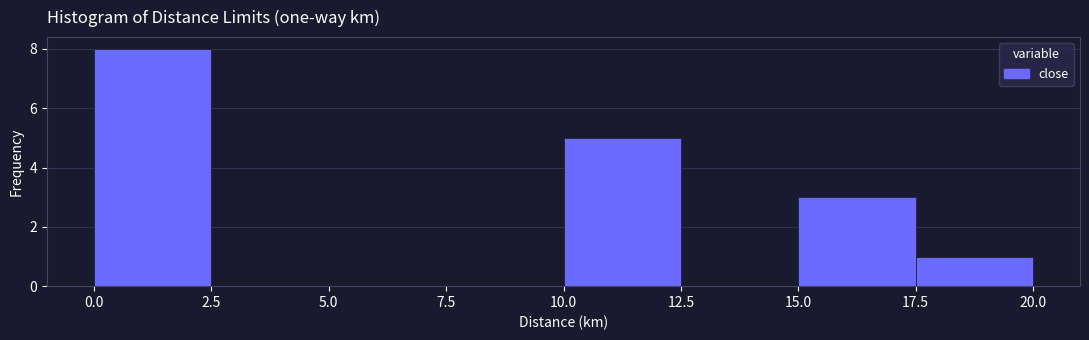

How tall is the bar that spans 17.5 to 20.0 on the x-axis? The values are not printed on the chart, so give them approximately, as read against the axis.

1